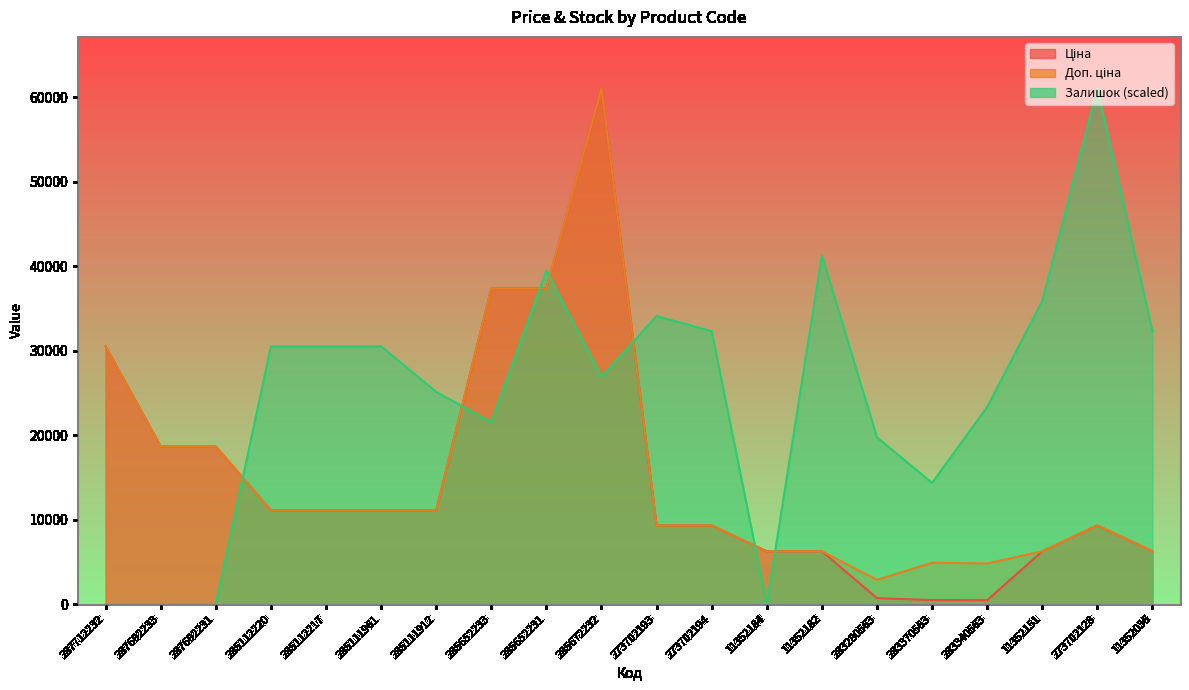

How many lines are shown in the chart?

3